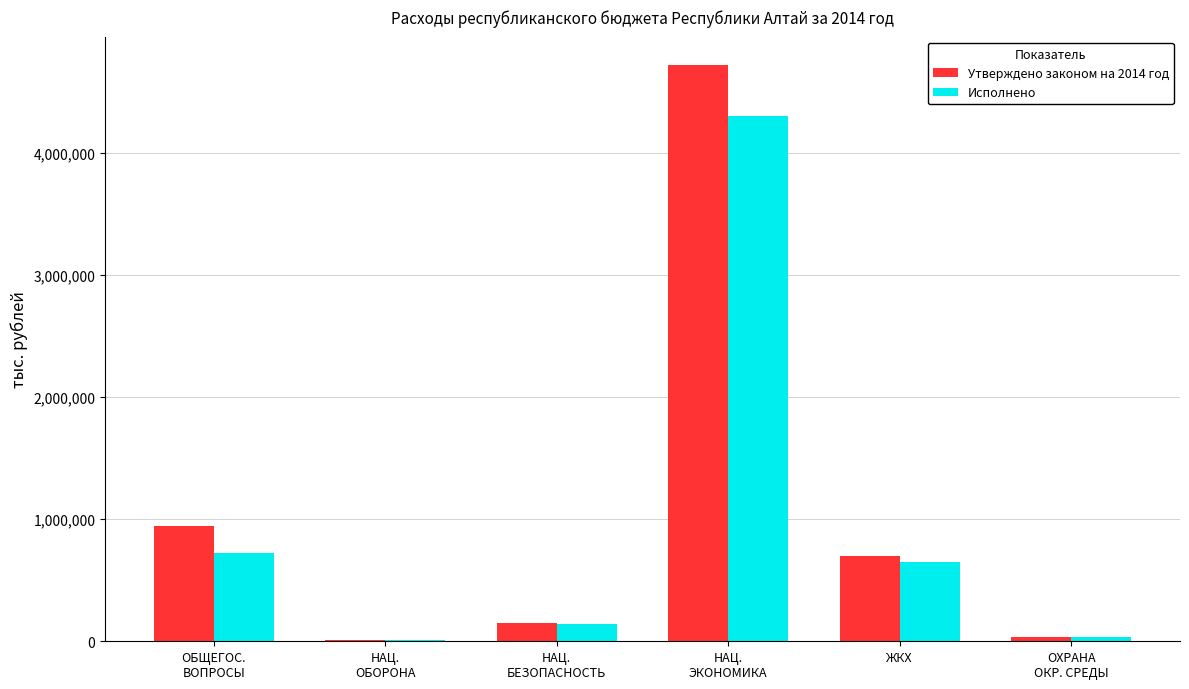

How many values in the Утверждено законом на 2014 год series exceed 699590?

3